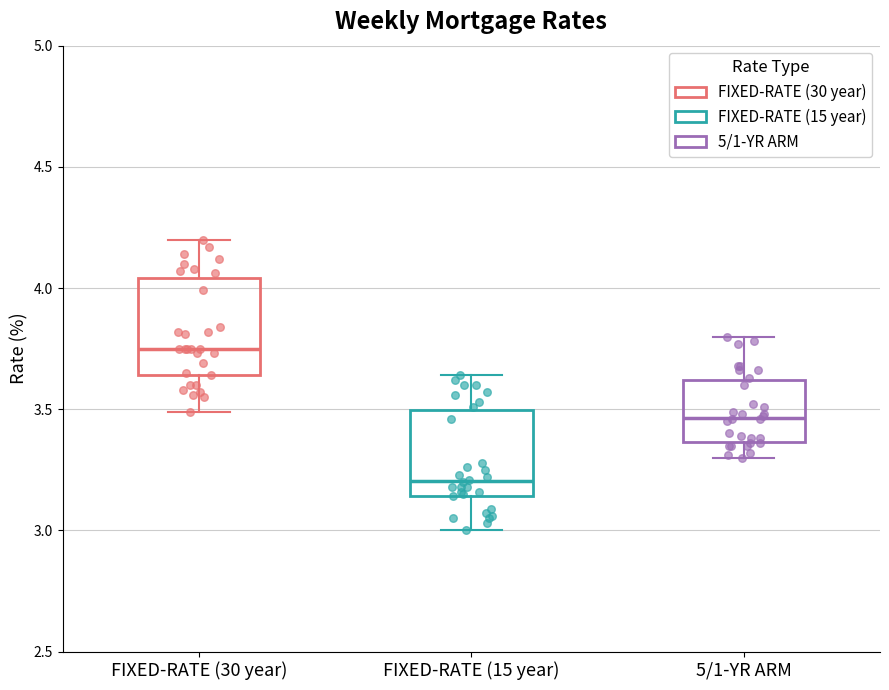

Reading left to right, read every box against the y-axis: the position of its median line, the range the box covers, and the ends of its whiskers. The values are not printed on the chart, so give them approximately, as read against the axis.

FIXED-RATE (30 year): median 3.75, box 3.65 to 4.05, whiskers 3.50 to 4.20
FIXED-RATE (15 year): median 3.20, box 3.15 to 3.50, whiskers 3.00 to 3.65
5/1-YR ARM: median 3.45, box 3.35 to 3.60, whiskers 3.30 to 3.80